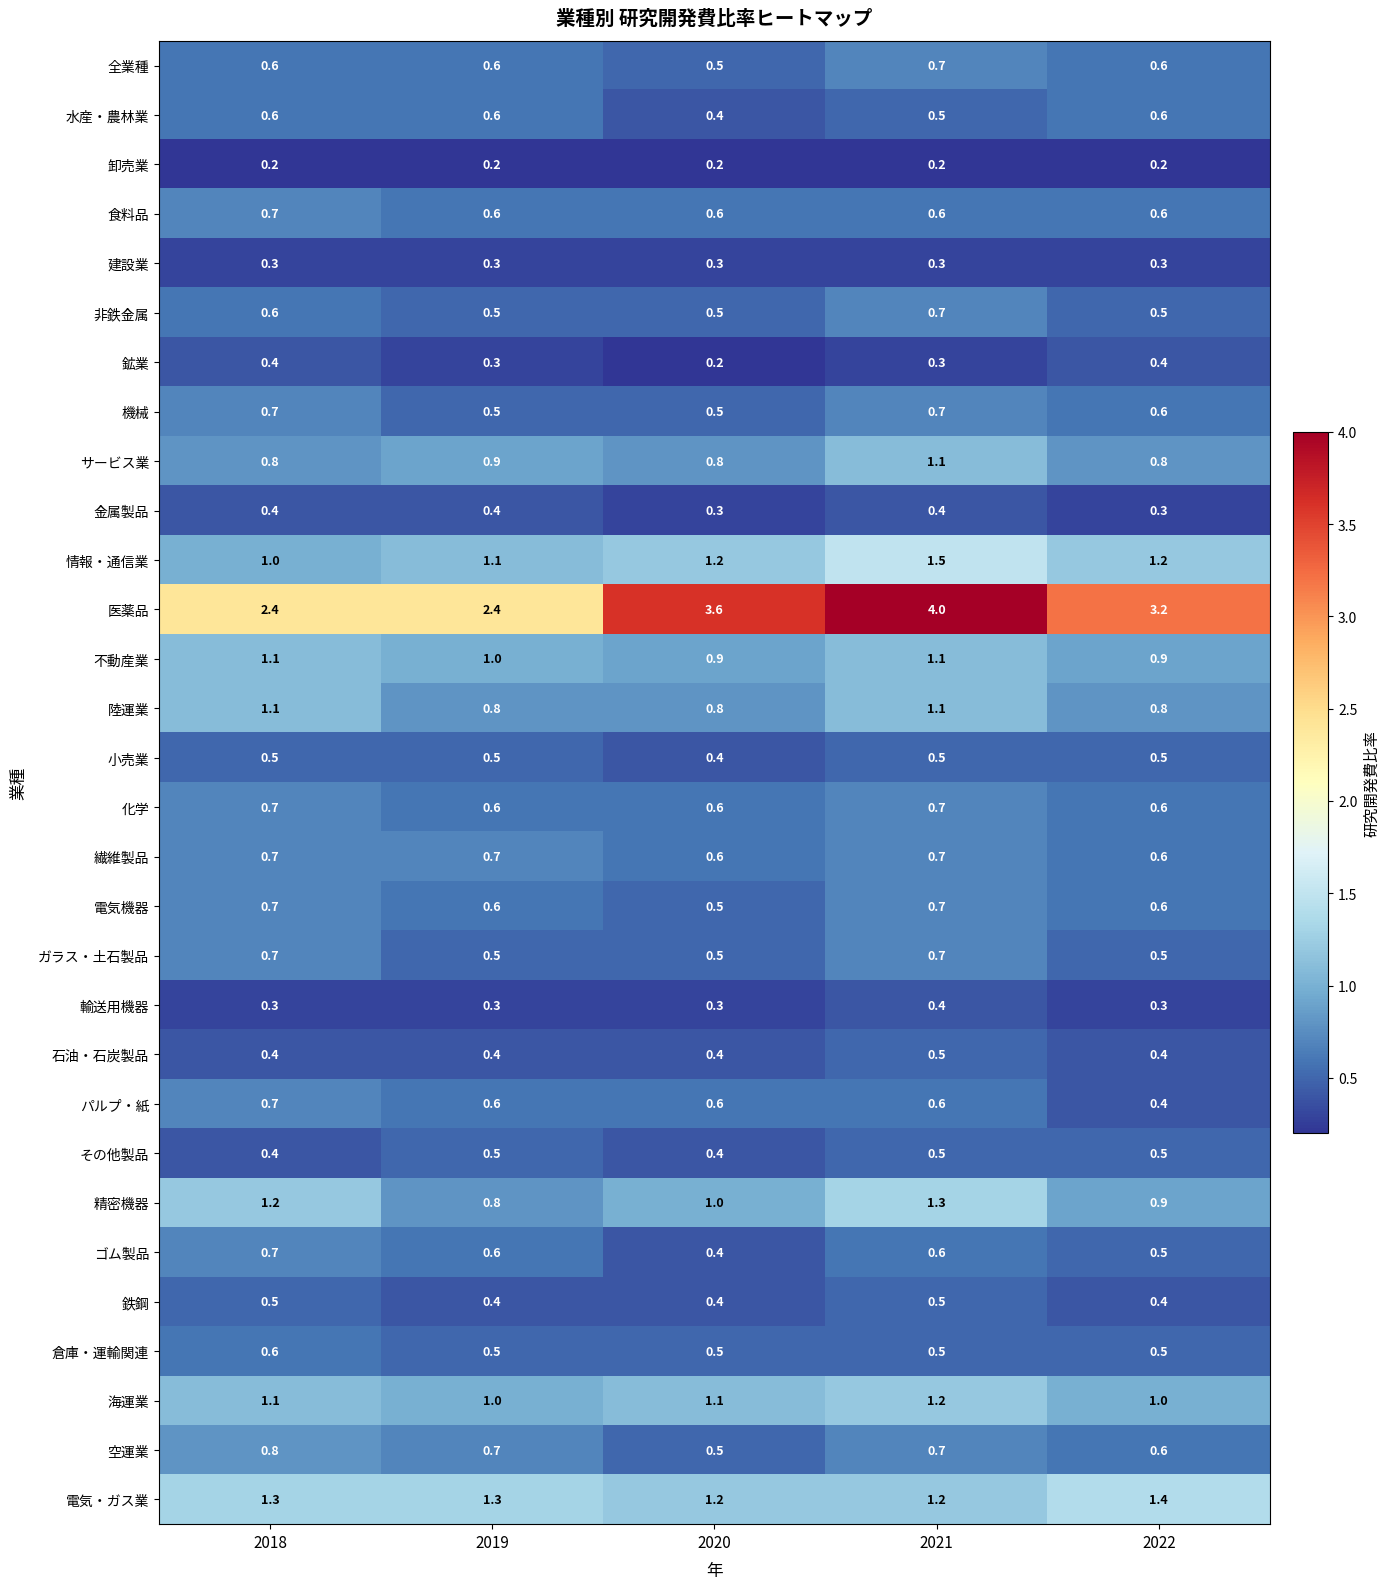

What is the average value of the 小売業 series?

0.5